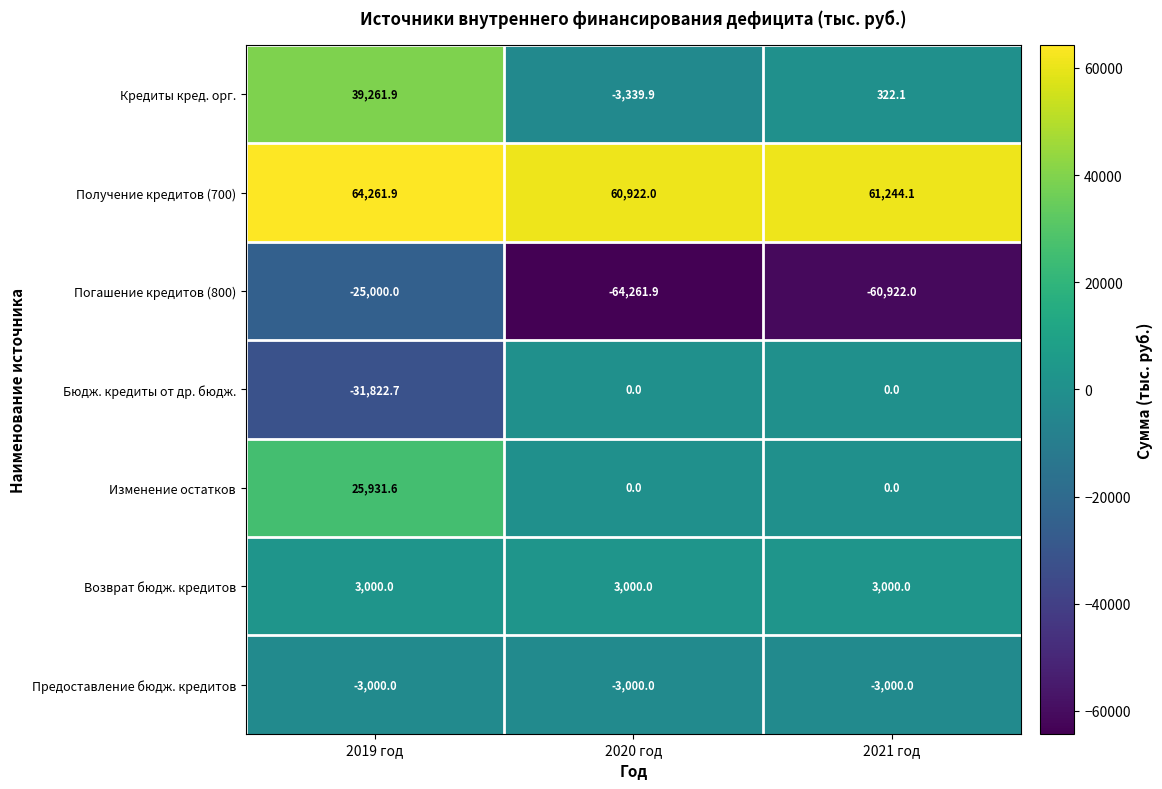

What is the sum of all Изменение остатков values?

25931.6